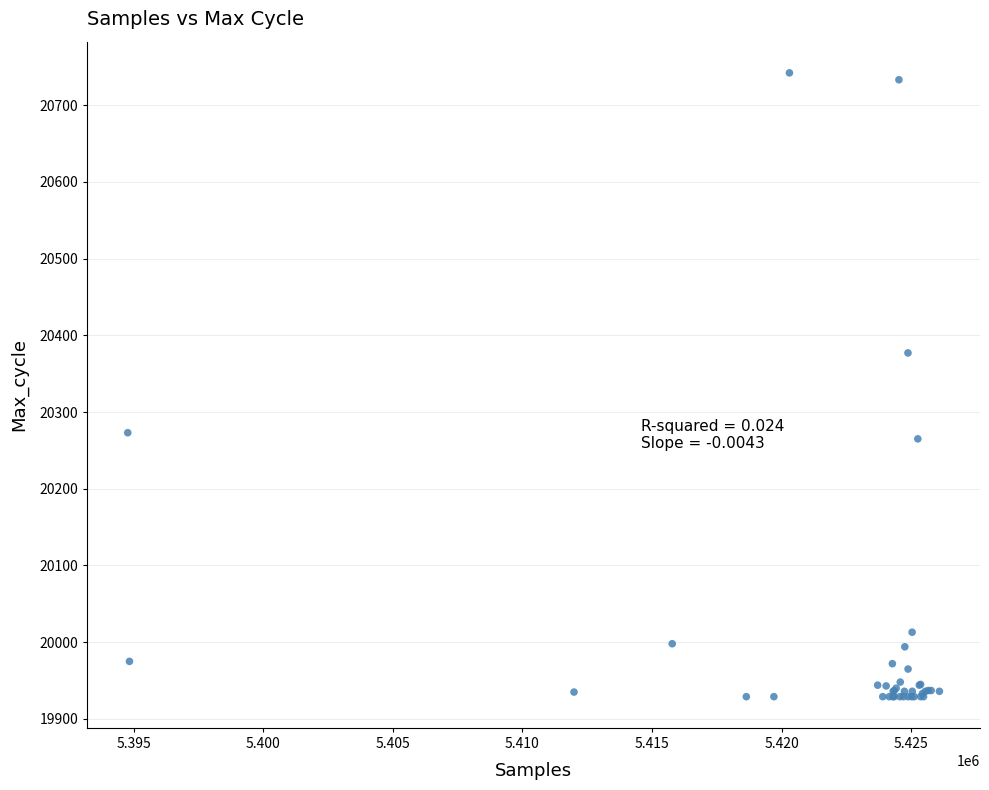

What Y value in the scatter plot is closest to 20335?

20377